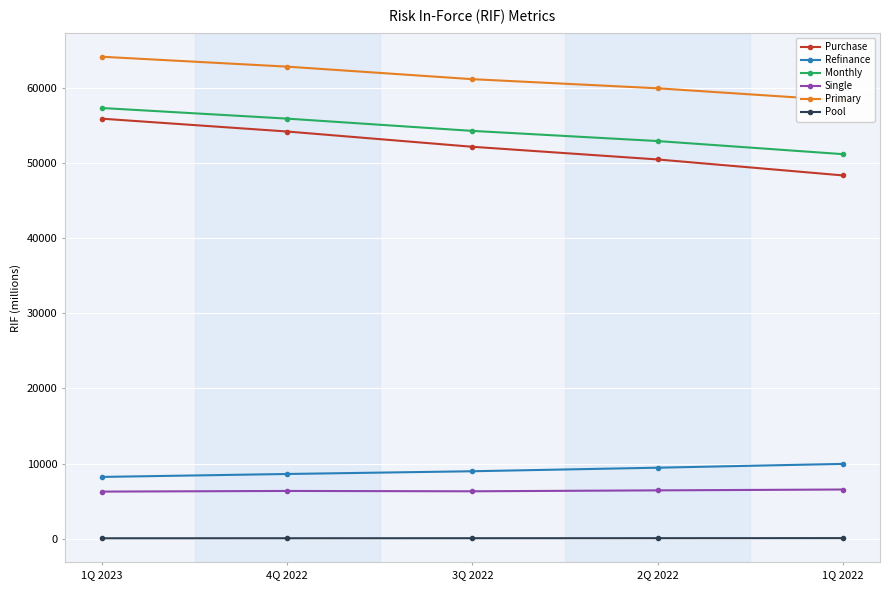

Is this an area chart (filled region under the line)?

No